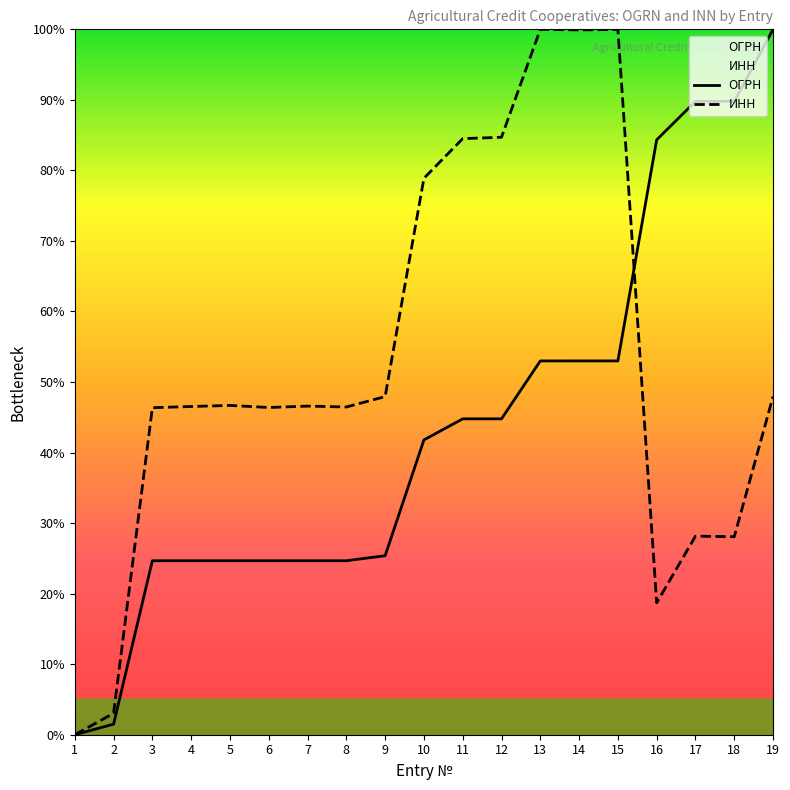

What is the sum of the ИНН values at 12 and 9?

132.6